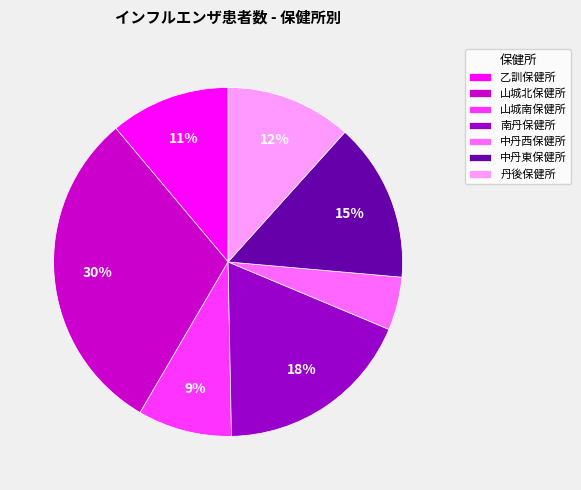

Is there any slice that represents more than half of the pie?

No